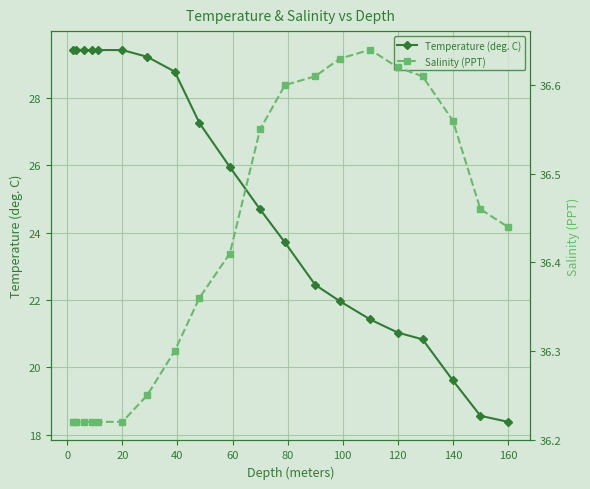

True or false: Temperature (deg. C) has a value of 21.0 at 120.

True